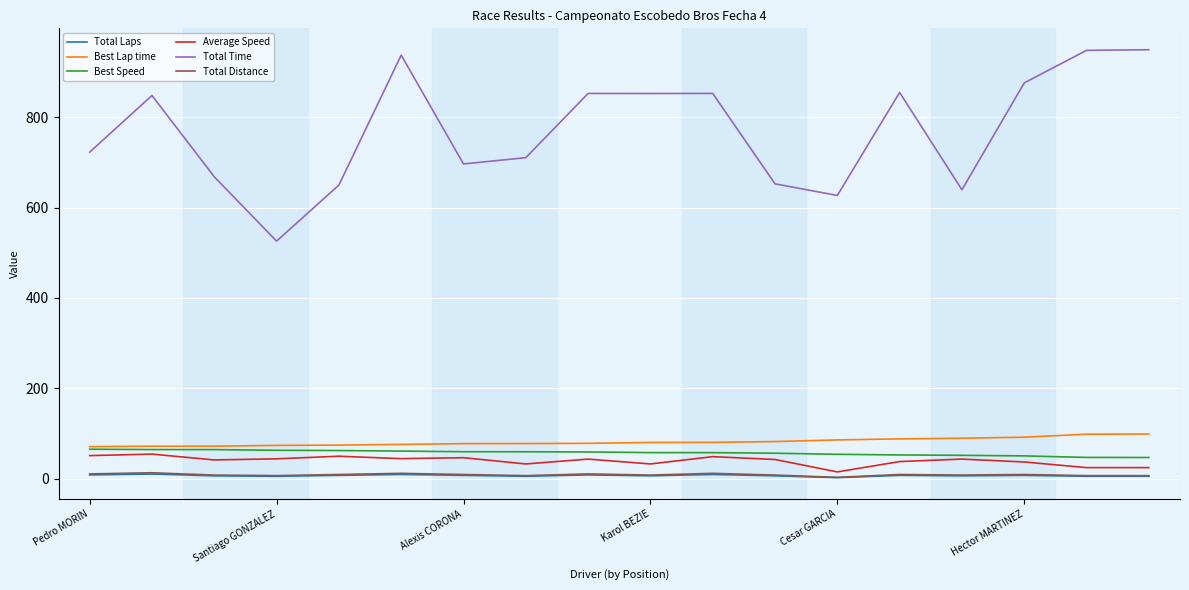

Which series has the largest total across all categories?

Total Time